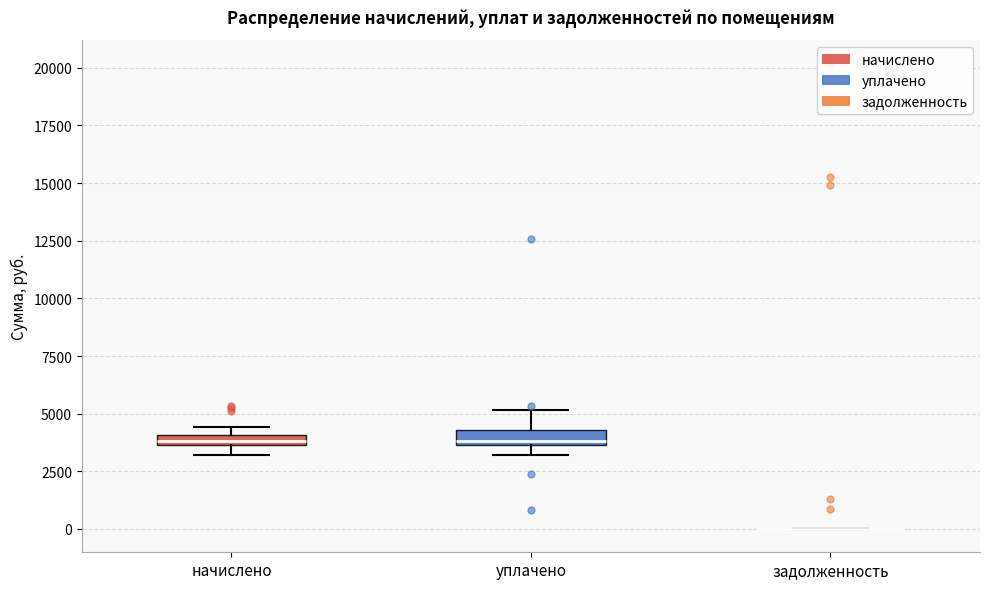

Where is the upper edge of the box for начислено on the y-axis? The values are not printed on the chart, so give them approximately, as read against the axis.

4000